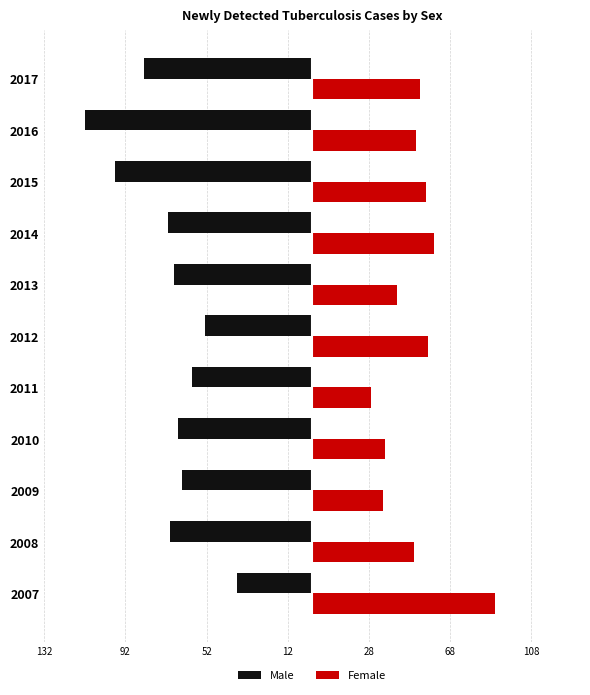

What are all the series names shown in the legend?

Male, Female